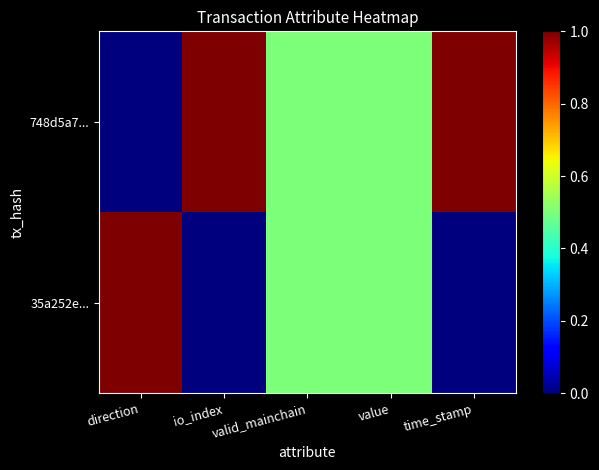

Which has a higher value, io_index or direction?

io_index